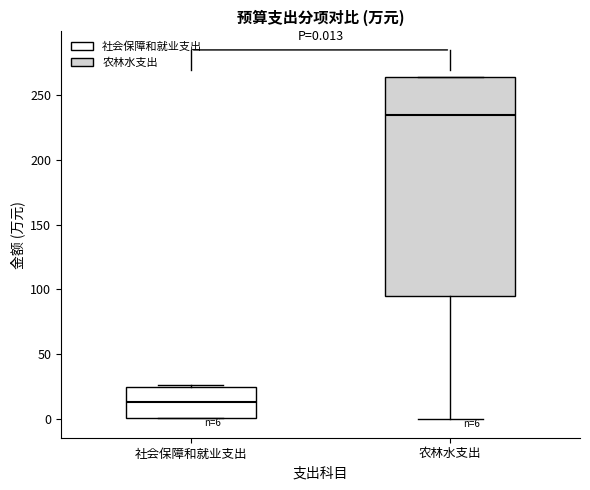

Which box's median line is the highest?

农林水支出